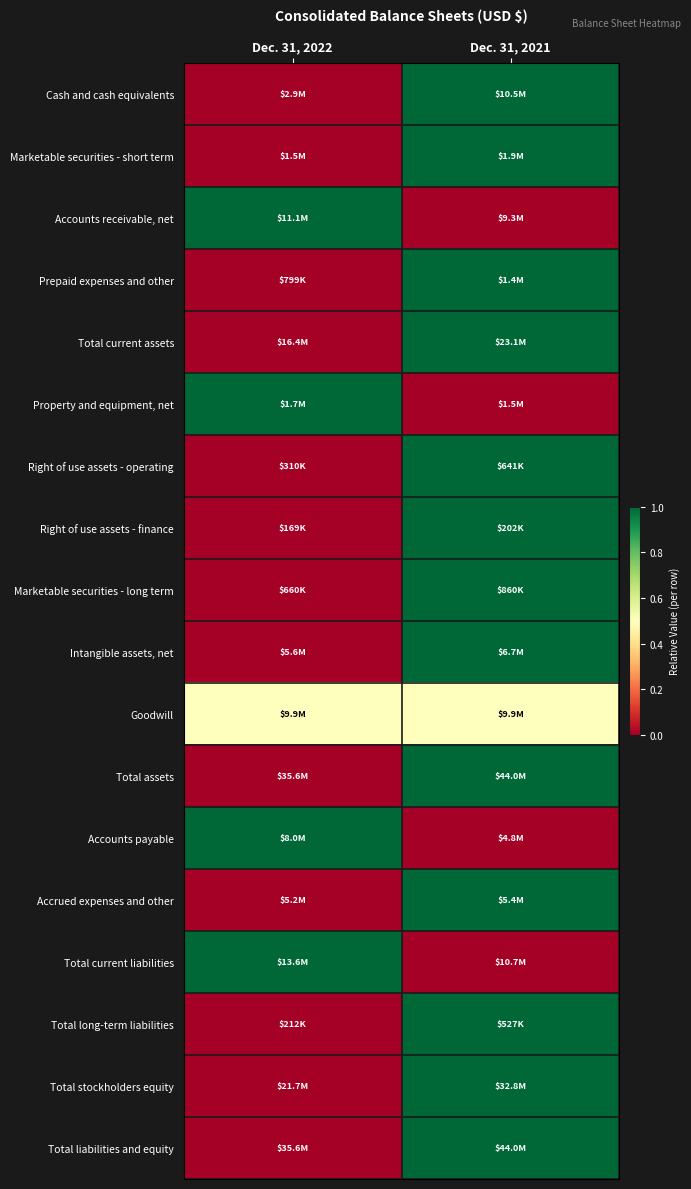

What is the spread (max minus min) of values at Dec. 31, 2022?

1.0